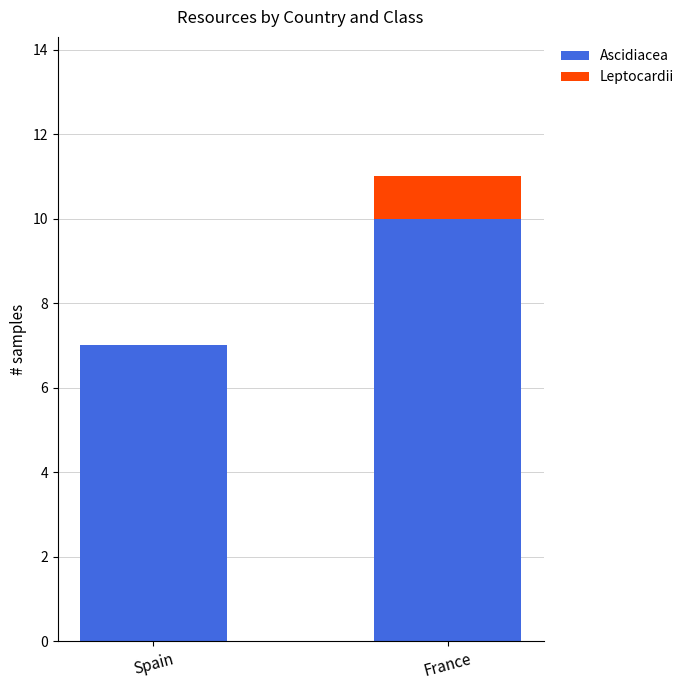

True or false: Ascidiacea has a value of 7 at France.

False